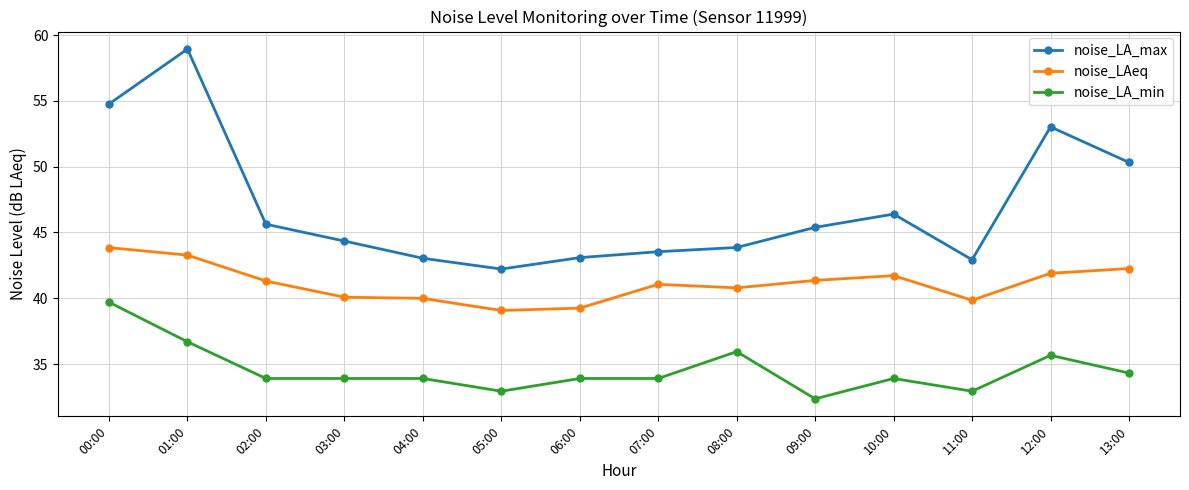

What is the approximate value of noise_LA_min at 04:00?

33.9